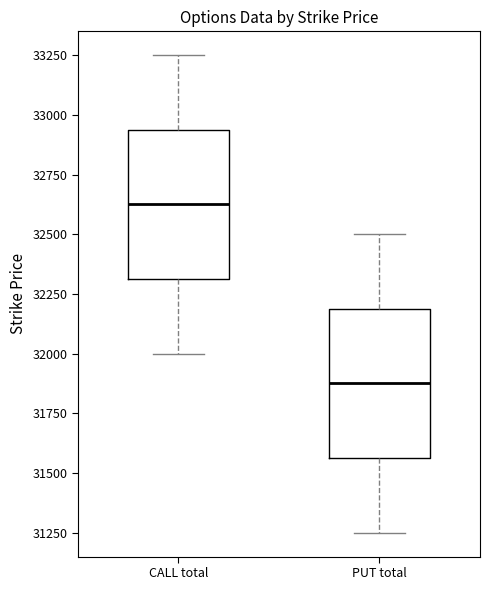

Reading left to right, read every box against the y-axis: the position of its median line, the range the box covers, and the ends of its whiskers. The values are not printed on the chart, so give them approximately, as read against the axis.

CALL total: median 32650, box 32300 to 32950, whiskers 32000 to 33250
PUT total: median 31900, box 31550 to 32200, whiskers 31250 to 32500